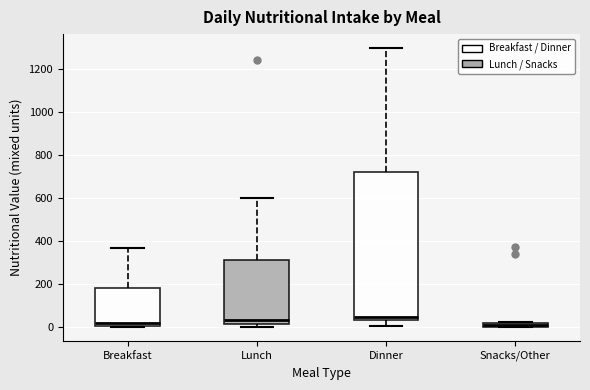

Comparing the boxes themselves (not the whiskers), which one is the tallest?

Dinner